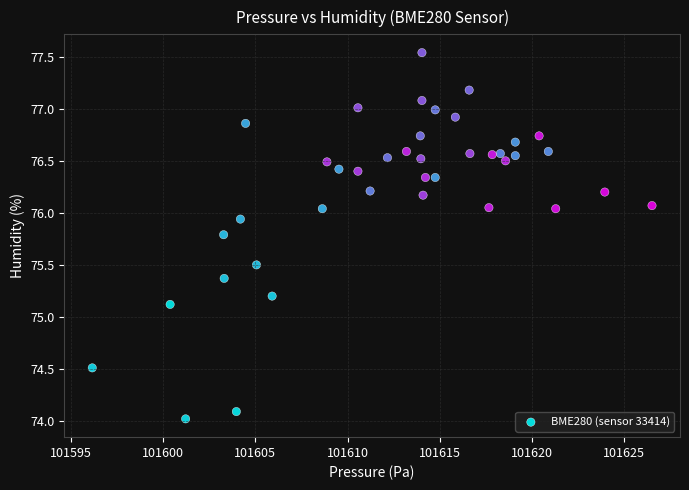

What is the range of X values (max minus min)?

30.3